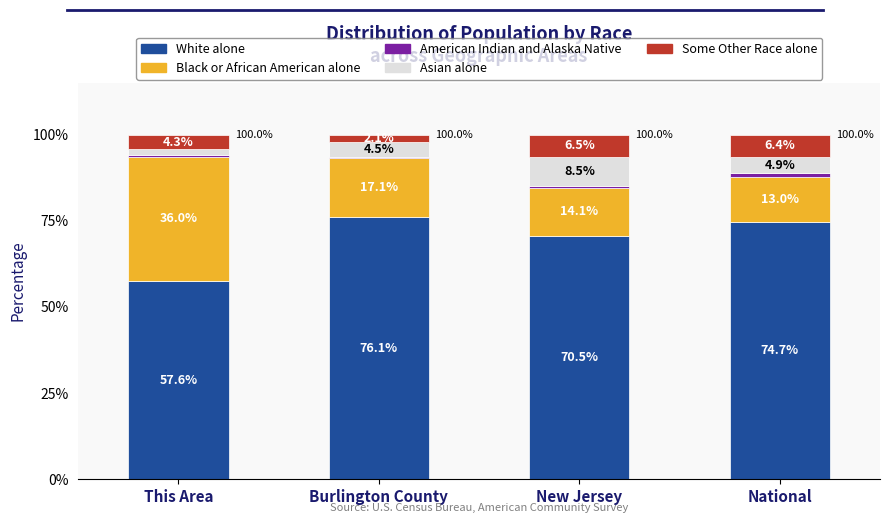

What is the total value across all series at Burlington County?

100.0